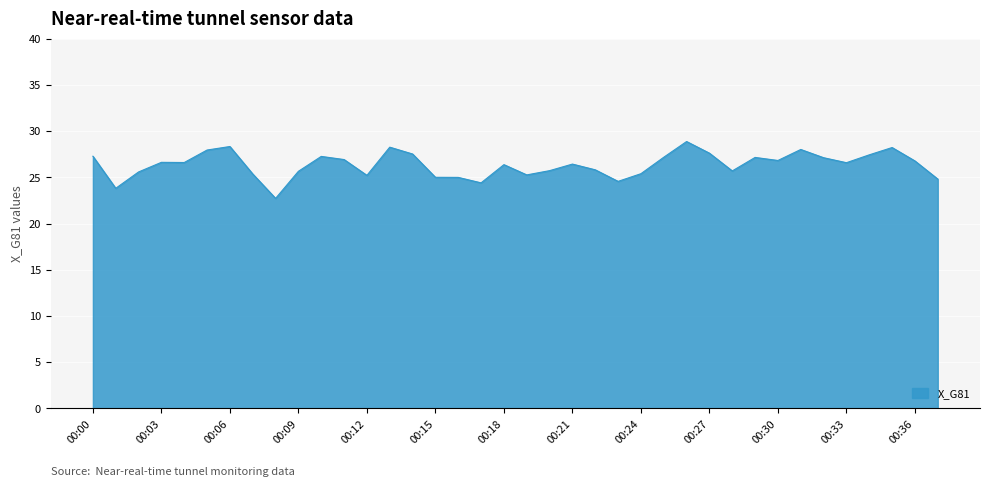

What is the smallest value displayed?

22.7